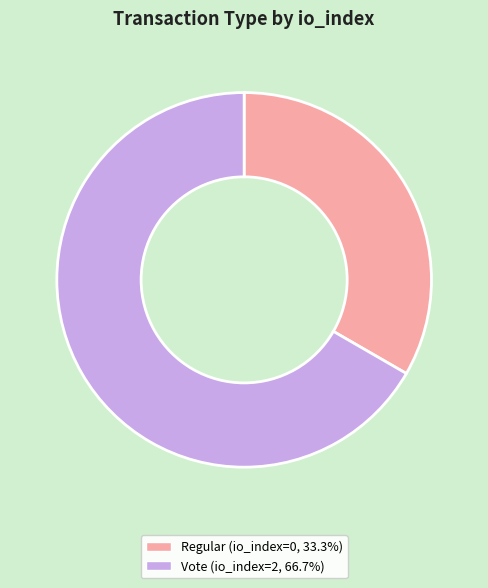

The Vote slice represents 92% of the pie. True or false?

False